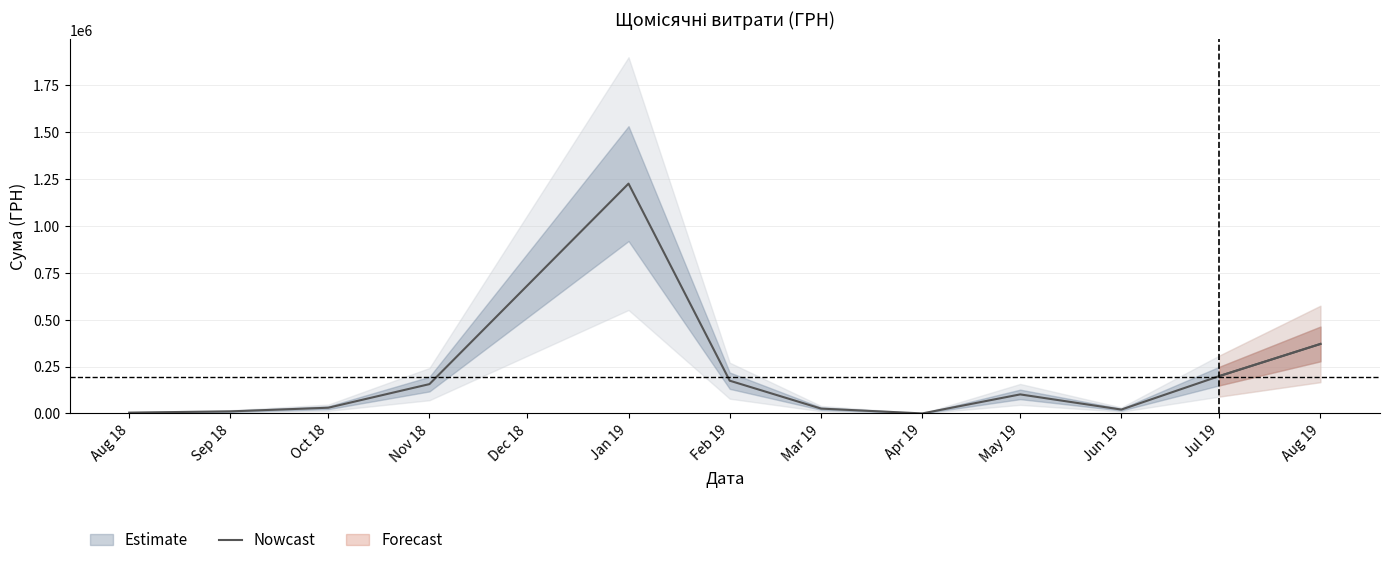

How many categories are shown in the chart?

12